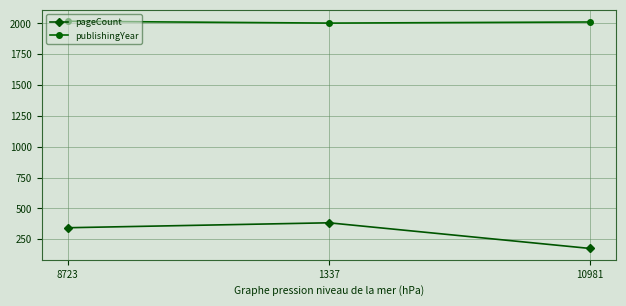

The value of pageCount at 1337 is 384. True or false?

True